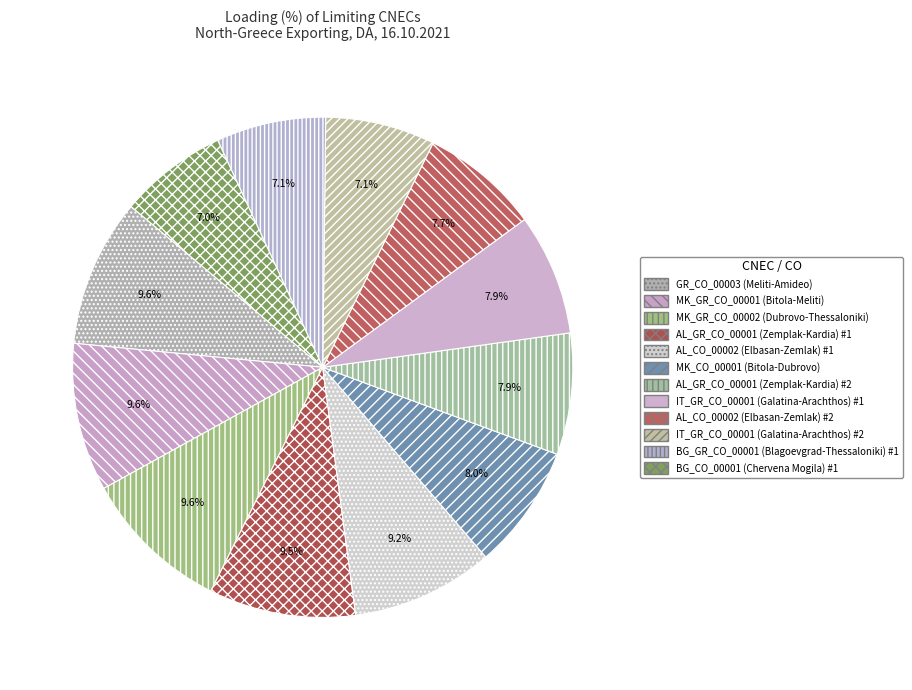

Is the sum of BG_GR_CO_00001 (Blagoevgrad-Thessaloniki) #1 and GR_CO_00003 (Meliti-Amideo) greater than half?

No